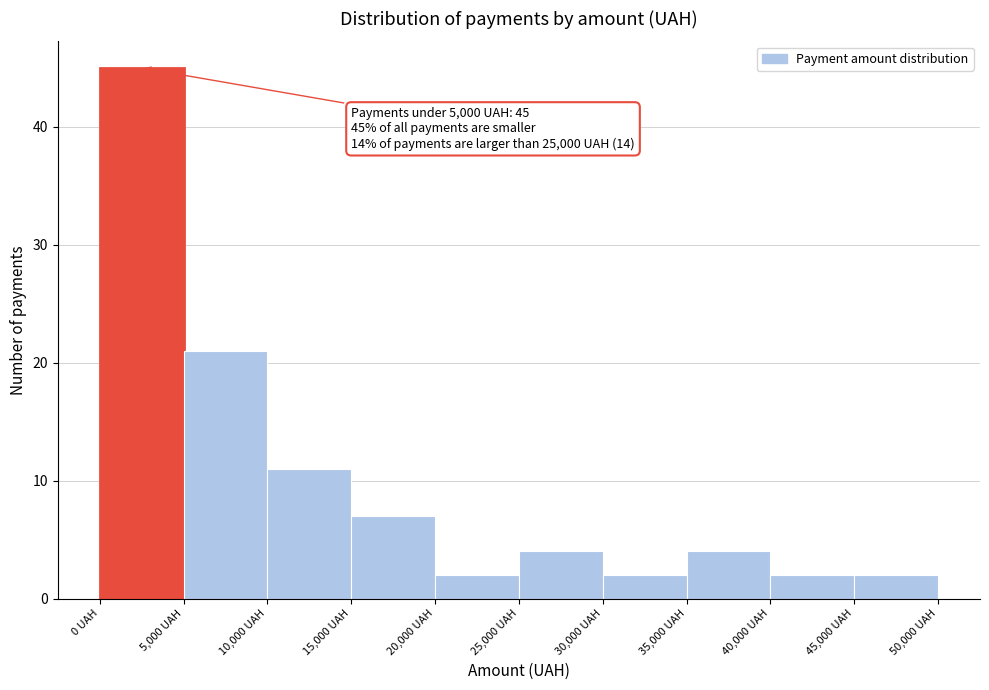

Over which range of the x-axis is the bar tallest?

0 to 5000